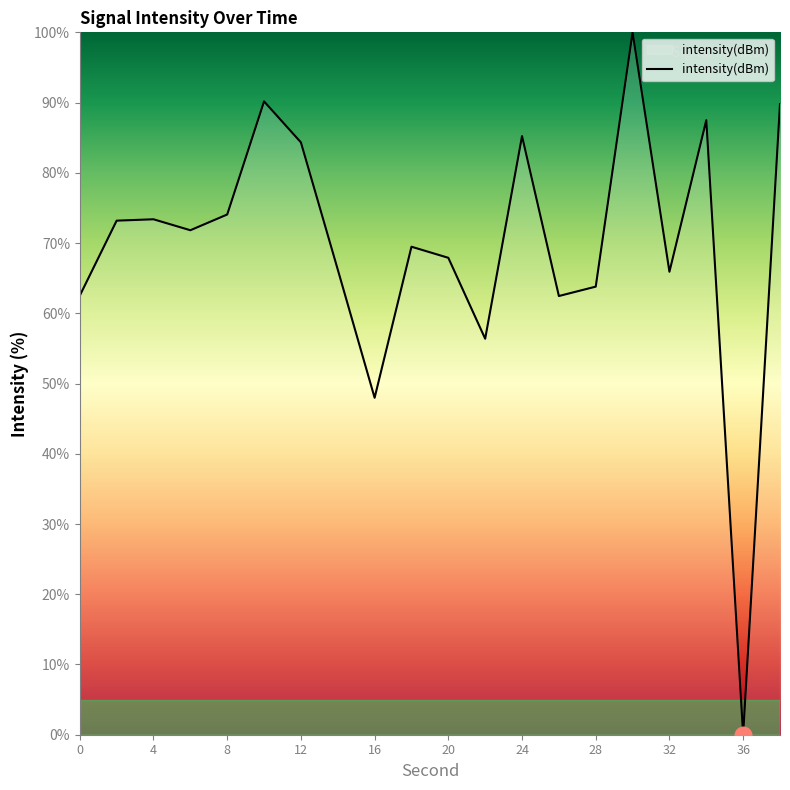

What is the average value?

69.6